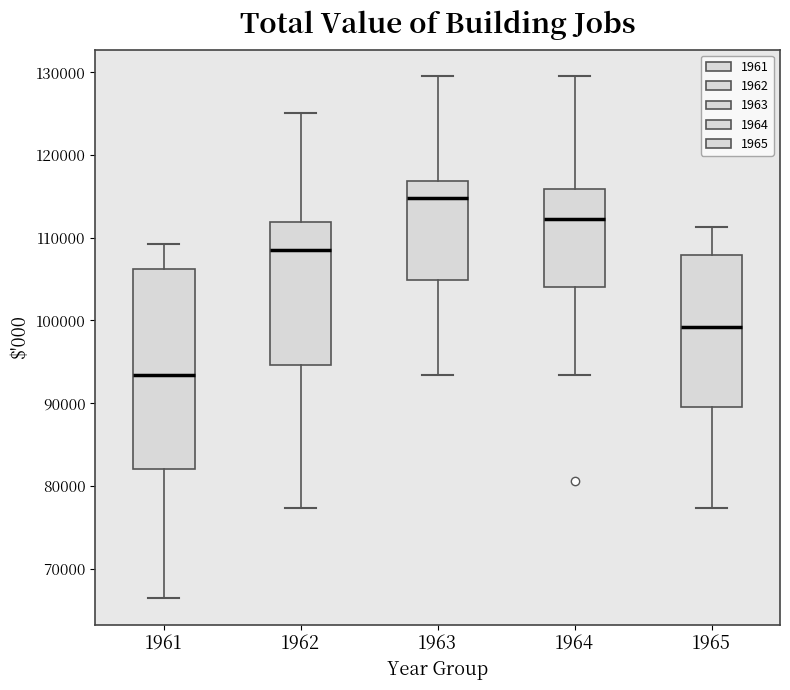

Which box's median line is the lowest?

1961